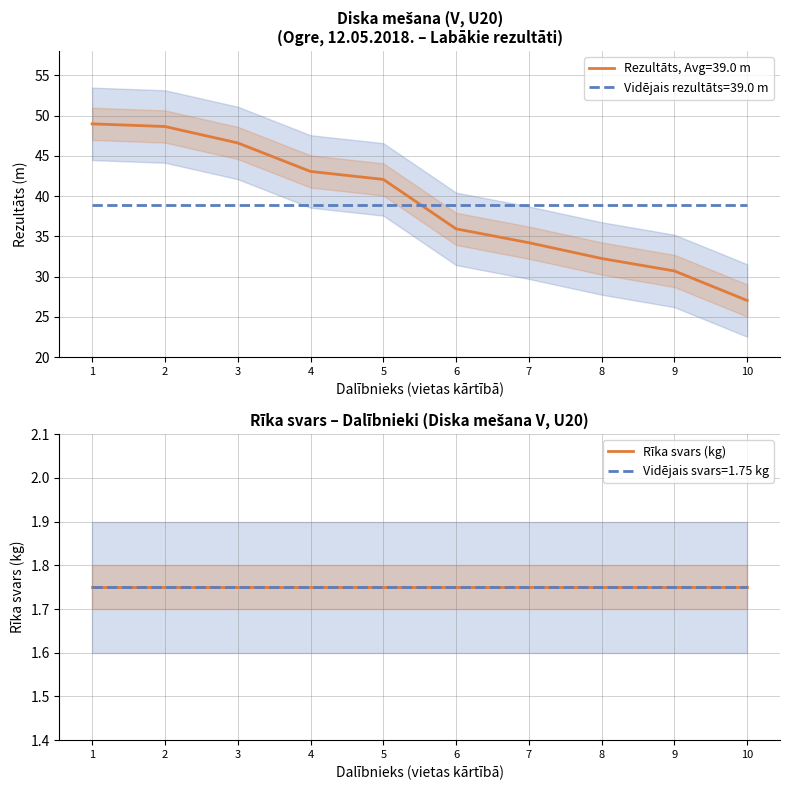

What is the highest value of the Vidējais rezultāts=39.0 m series?

39.0